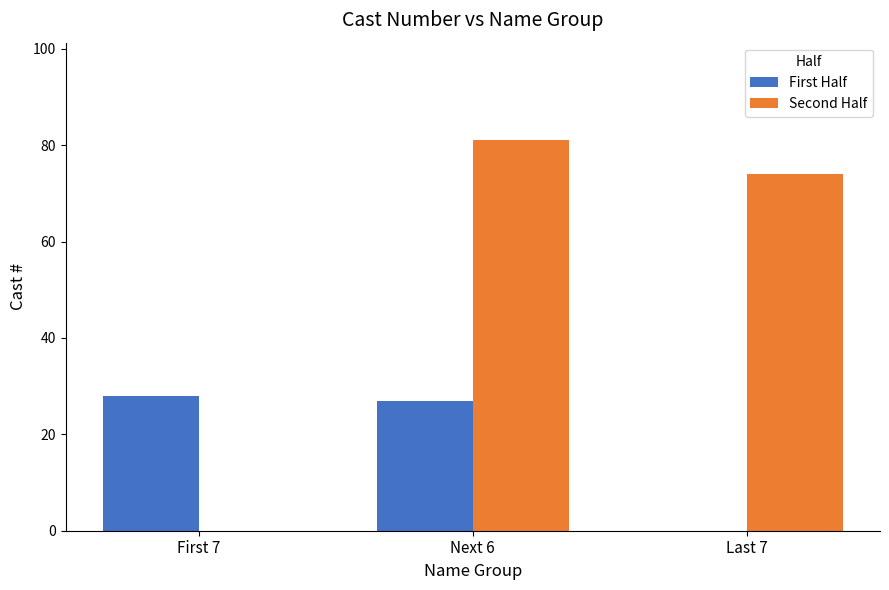

What is the sum of the First Half values at First 7 and Next 6?

55